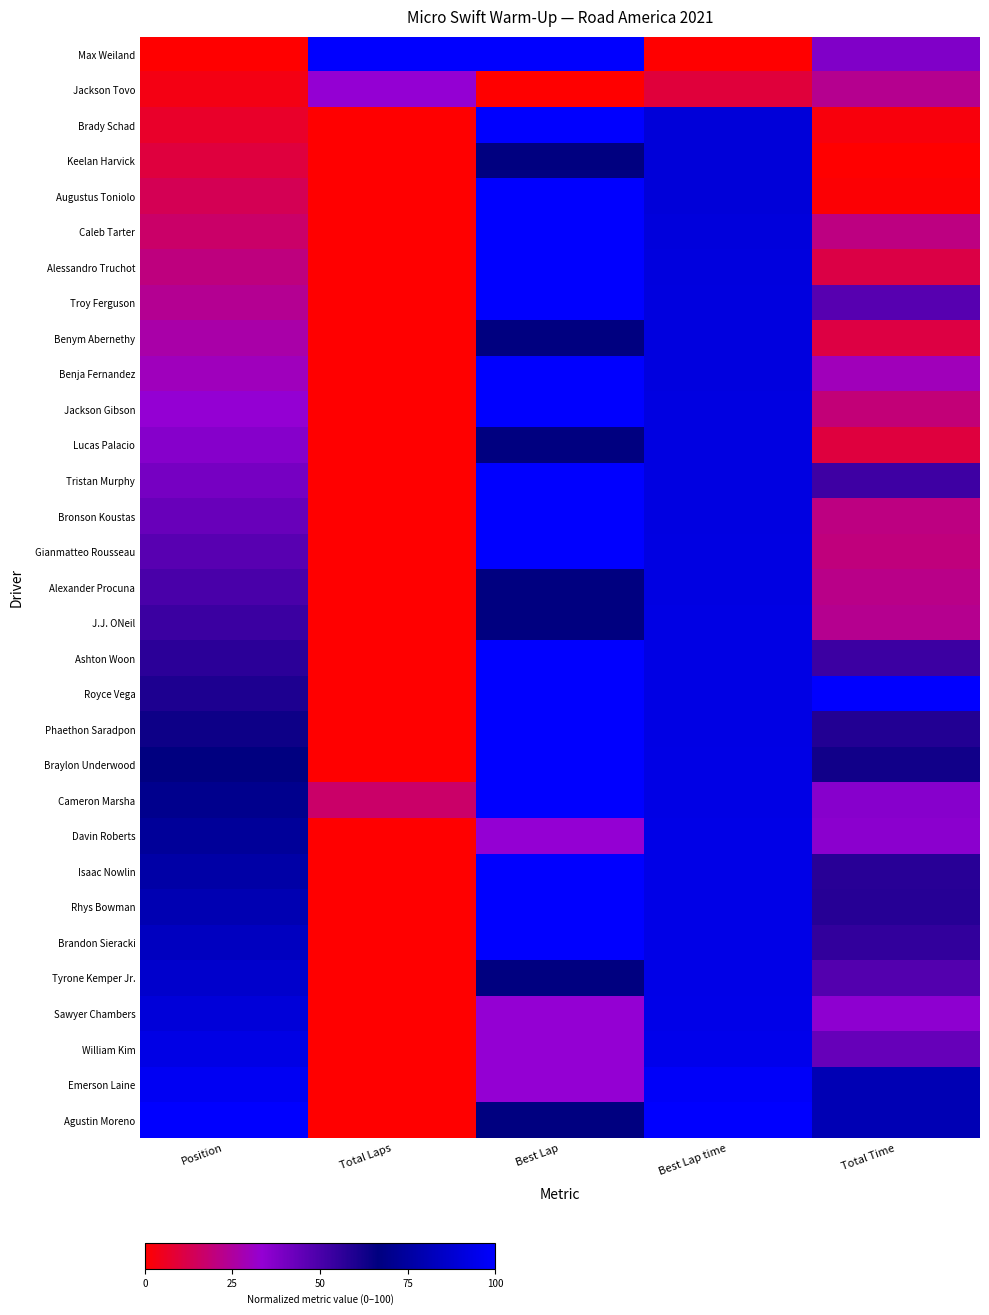

Which series has the largest range (max minus min)?

Max Weiland